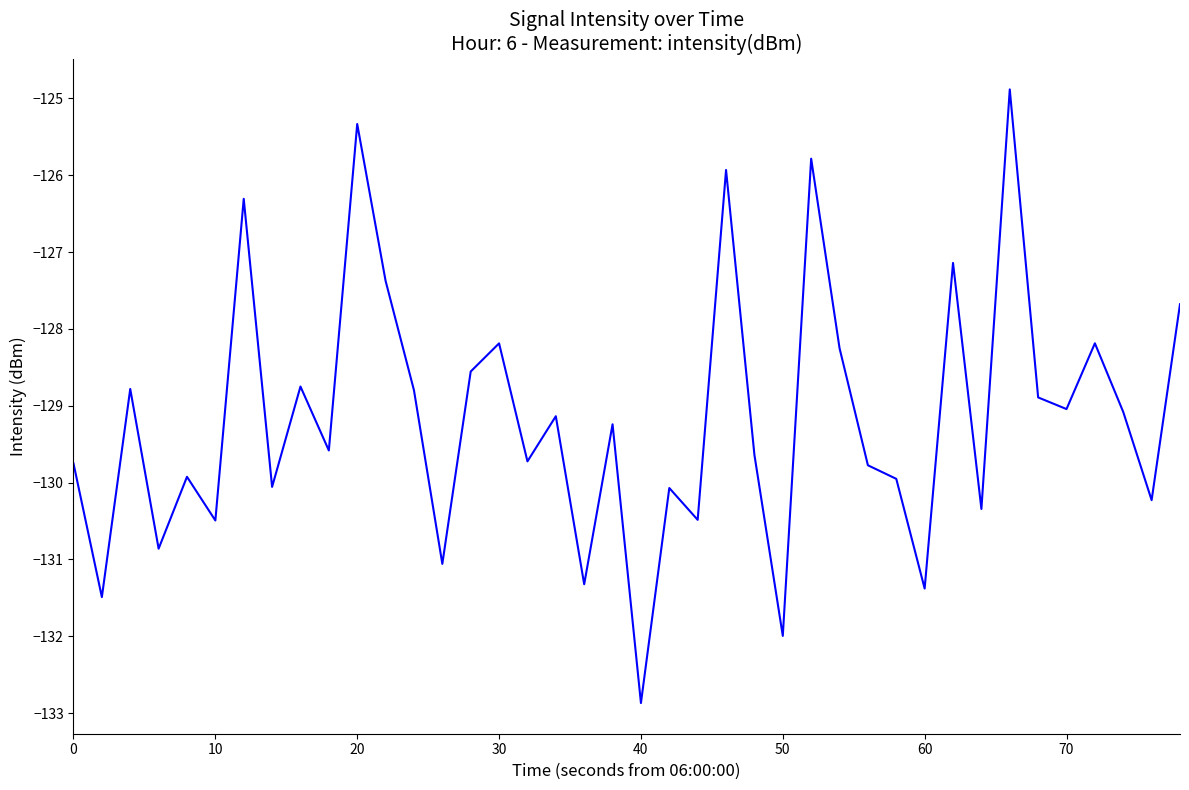

How many lines are shown in the chart?

1